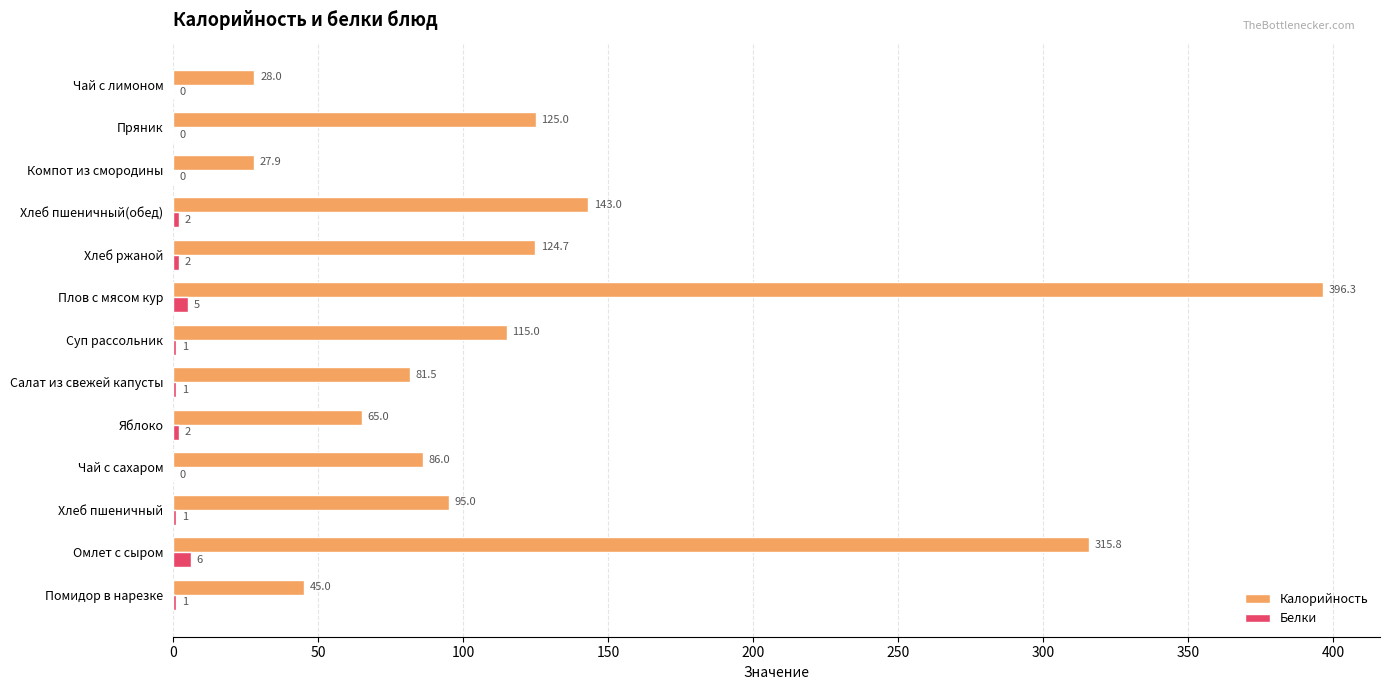

How many positive values does the Белки series have?

9